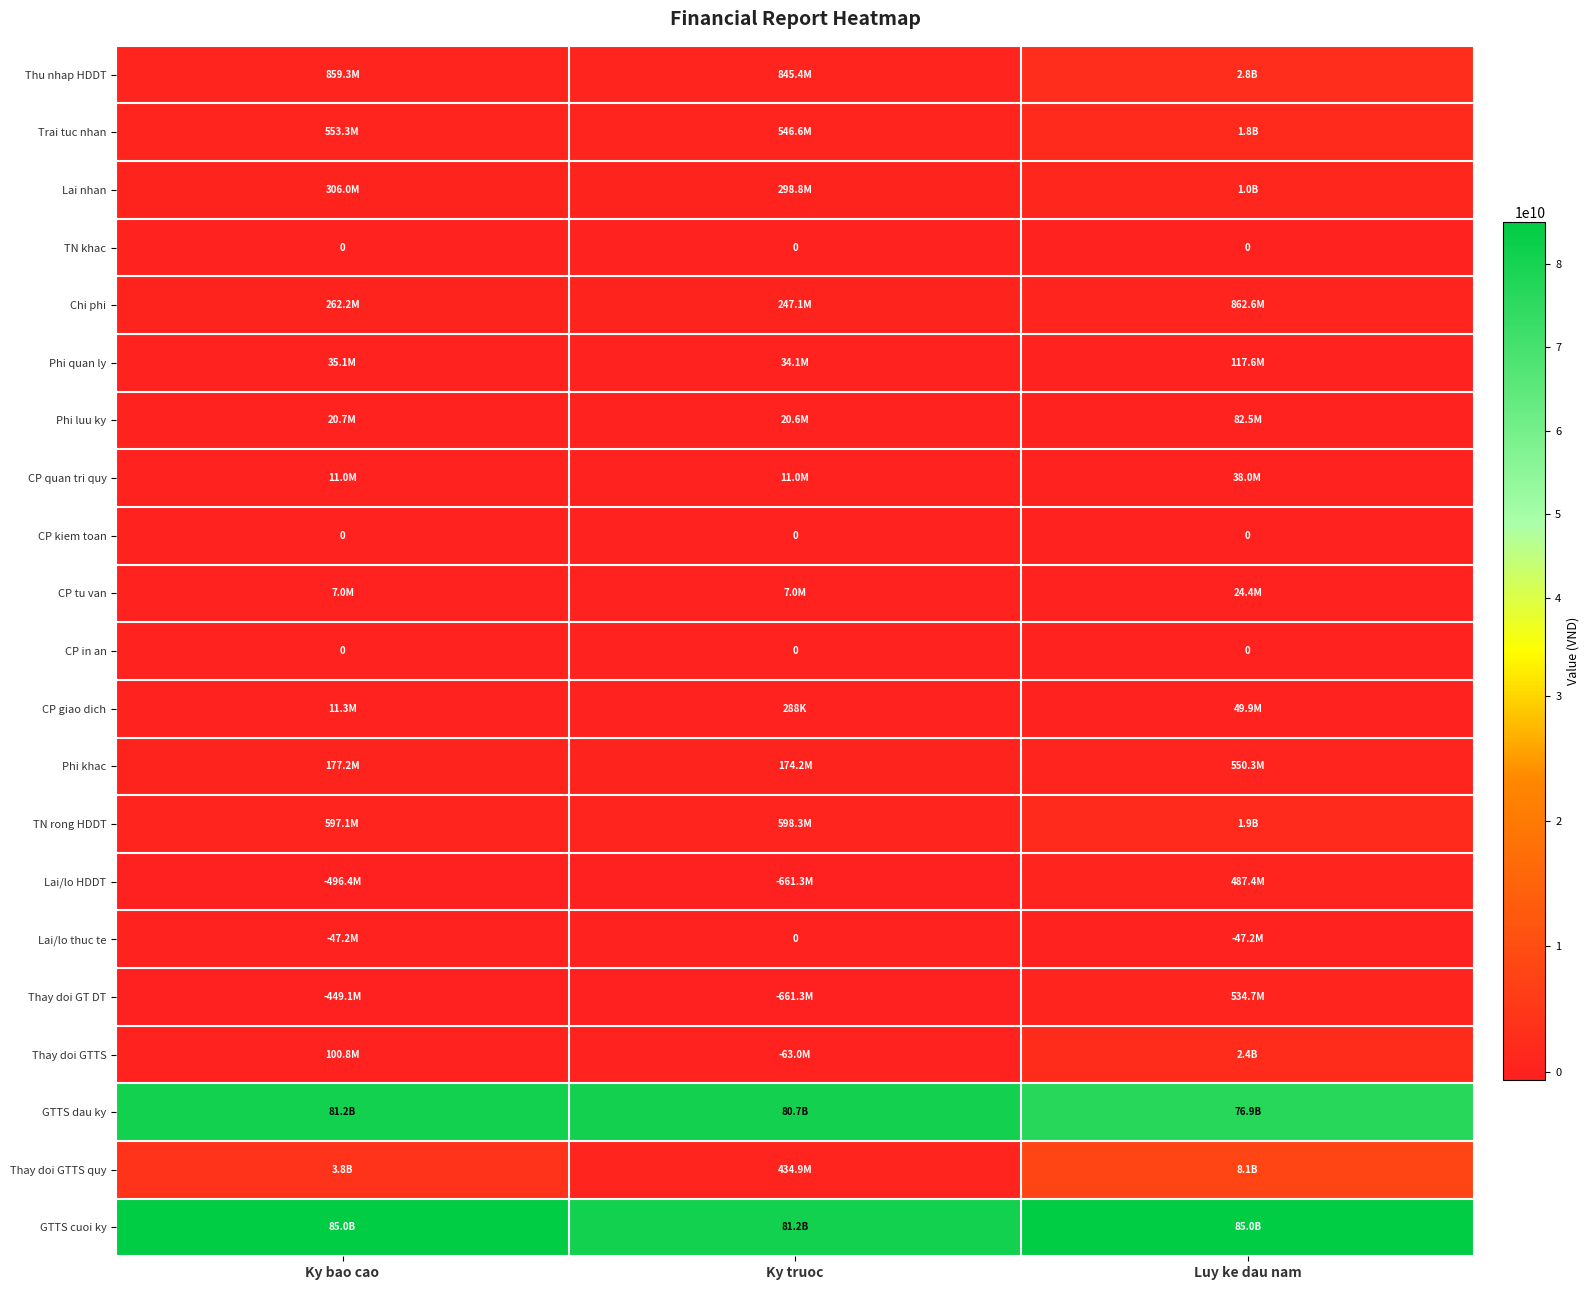

At which label does Phi quan ly reach its minimum?

Ky truoc